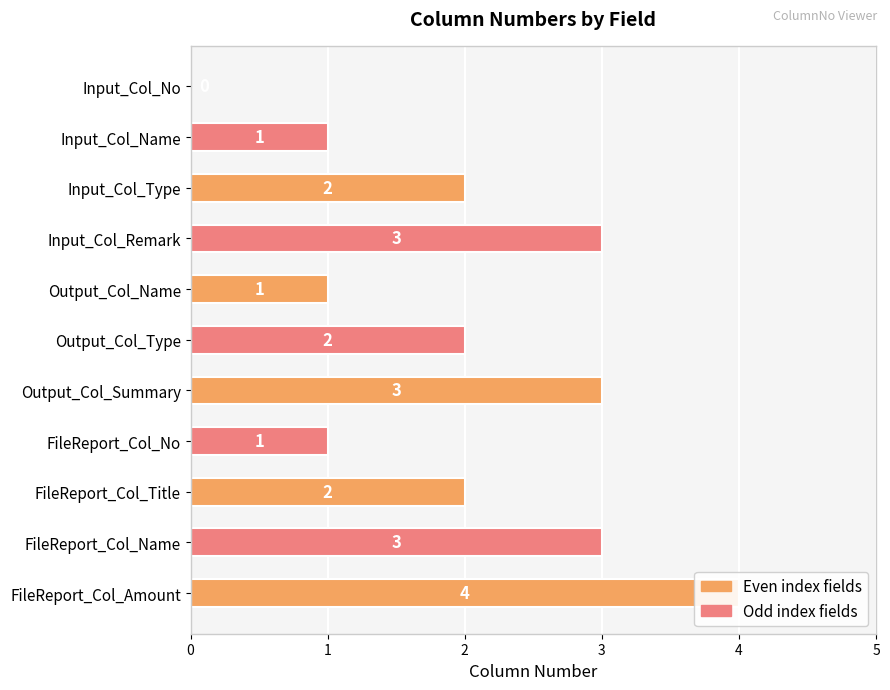

What position from the left is Input_Col_Name?

2